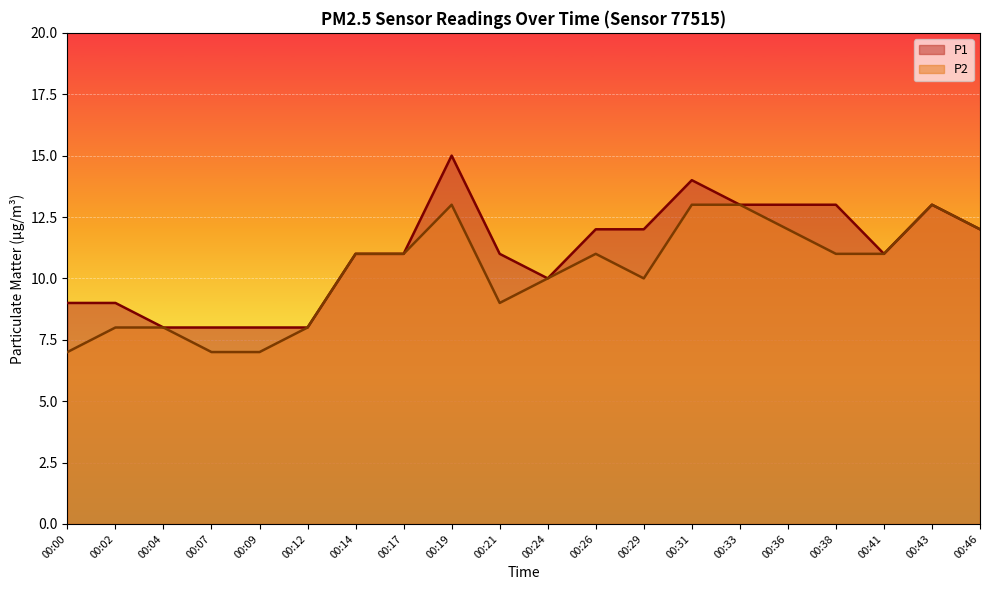

How many lines are shown in the chart?

2